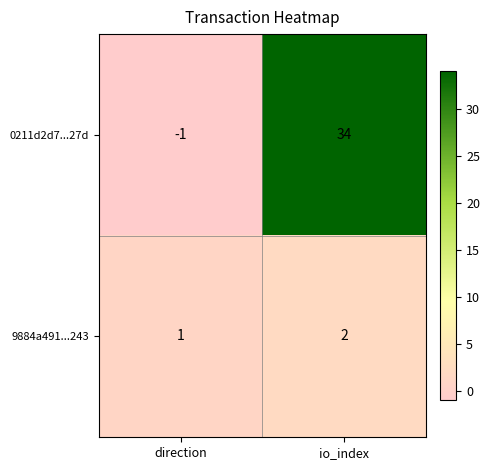

What value does the 0211d2d7...27d series have at io_index?

34